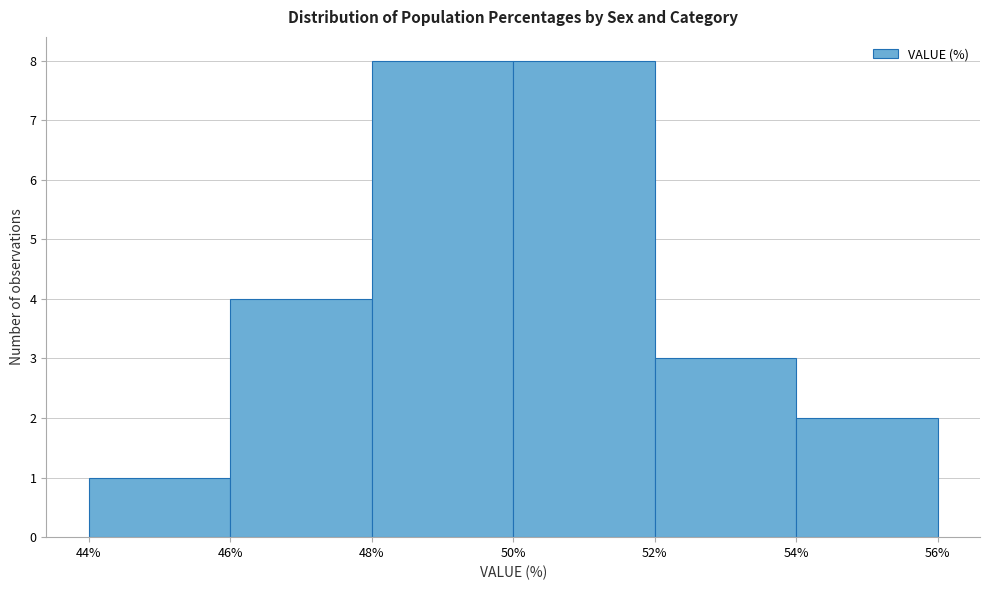

How tall is the bar that spans 44% to 46% on the x-axis? The values are not printed on the chart, so give them approximately, as read against the axis.

1